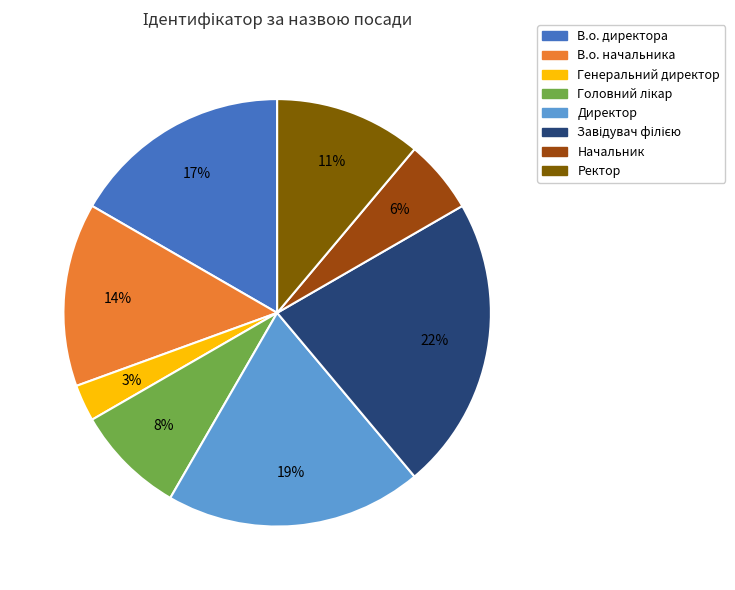

Does В.о. директора represent more than half of the total?

No